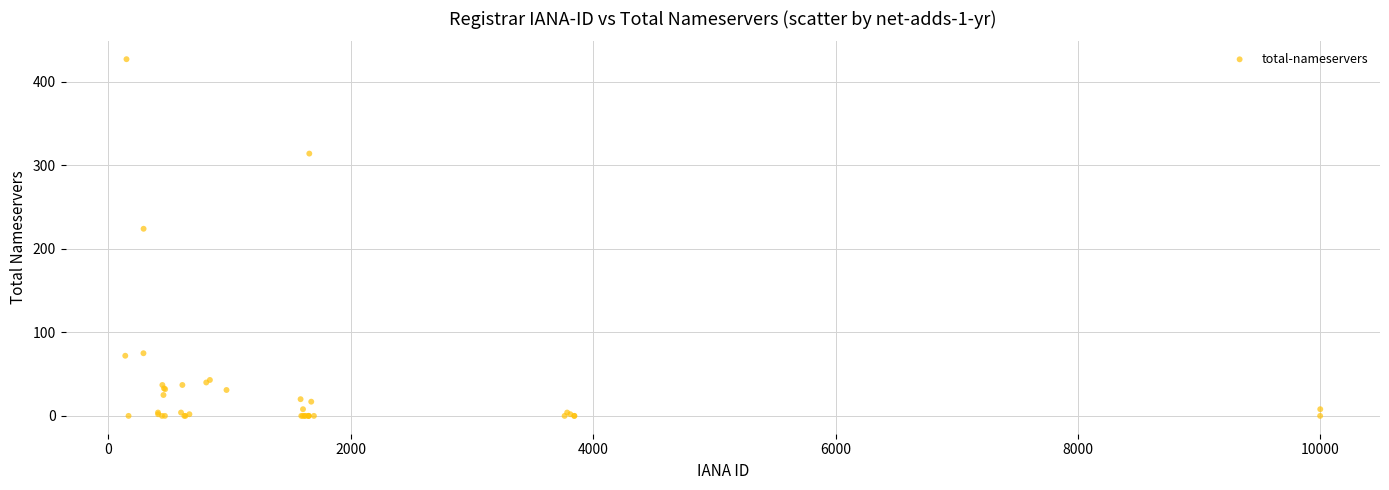

What Y value in the scatter plot is closest to 213?

224